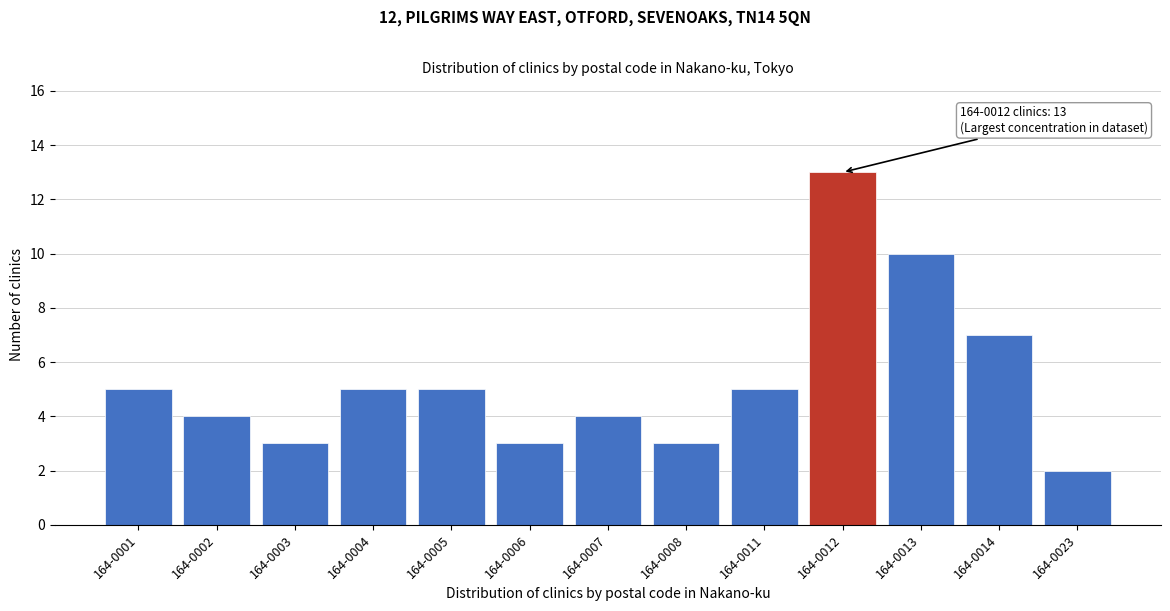

Reading left to right, list all the values displayed in this chart.

164-0001=5	164-0002=4	164-0003=3	164-0004=5	164-0005=5	164-0006=3	164-0007=4	164-0008=3	164-0011=5	164-0012=13	164-0013=10	164-0014=7	164-0023=2